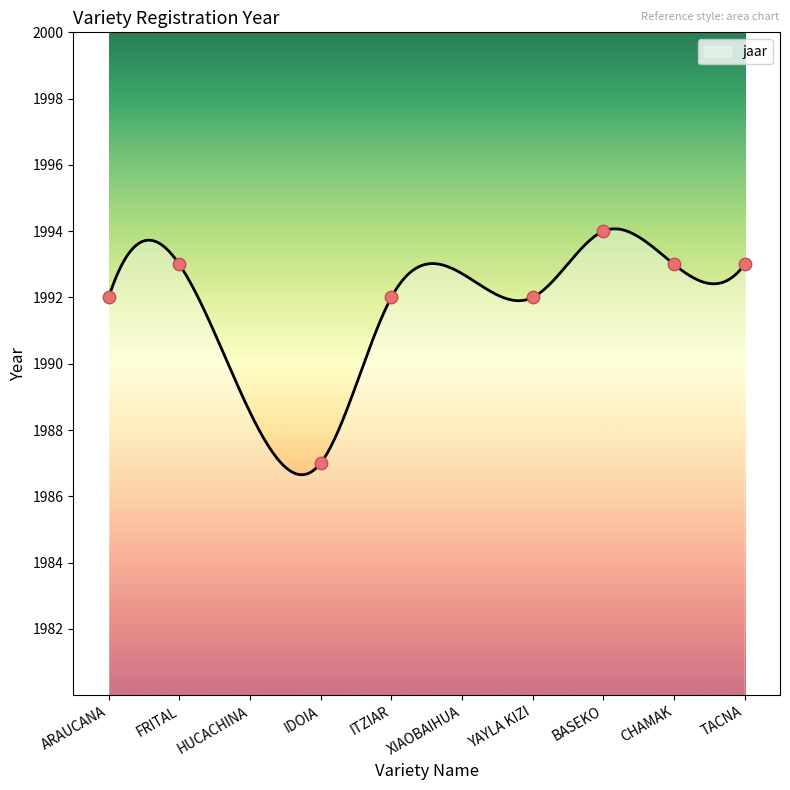

Which has a higher value, TACNA or ITZIAR?

TACNA